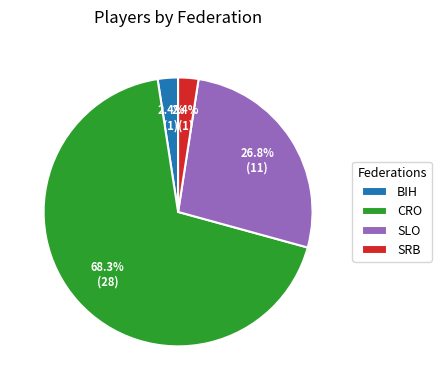

Combined, do SLO and BIH account for over 50%?

No